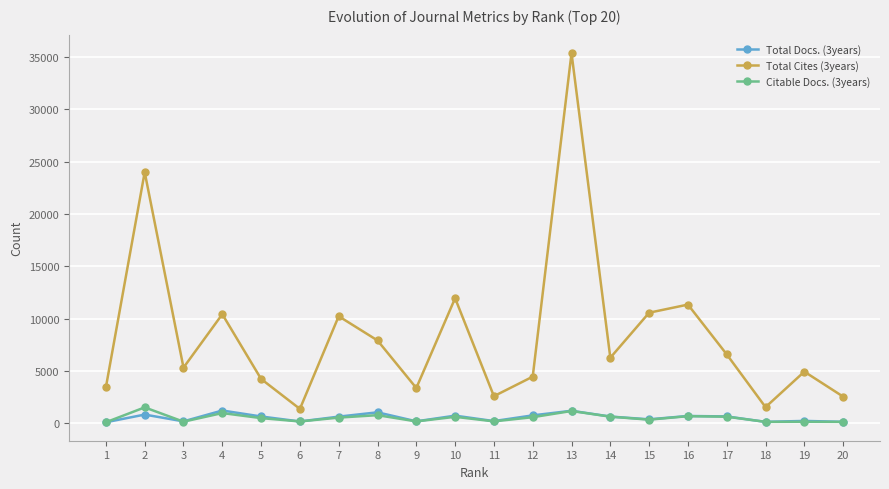

Which series has the largest total across all categories?

Total Cites (3years)